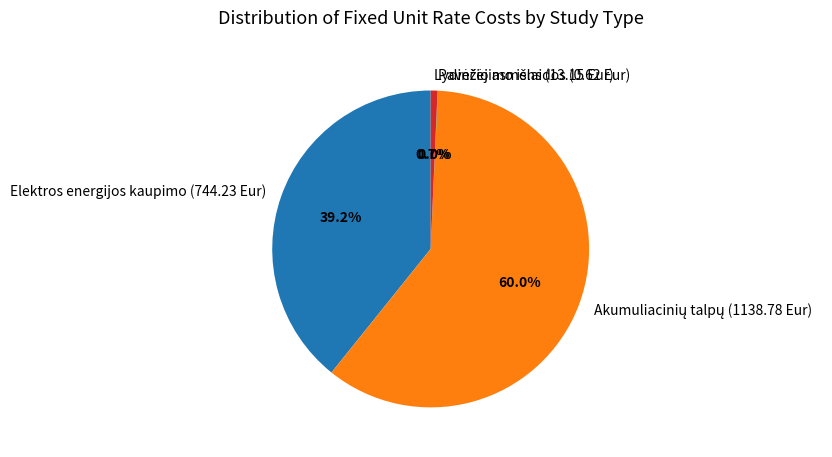

Is there a majority slice in this chart?

Yes